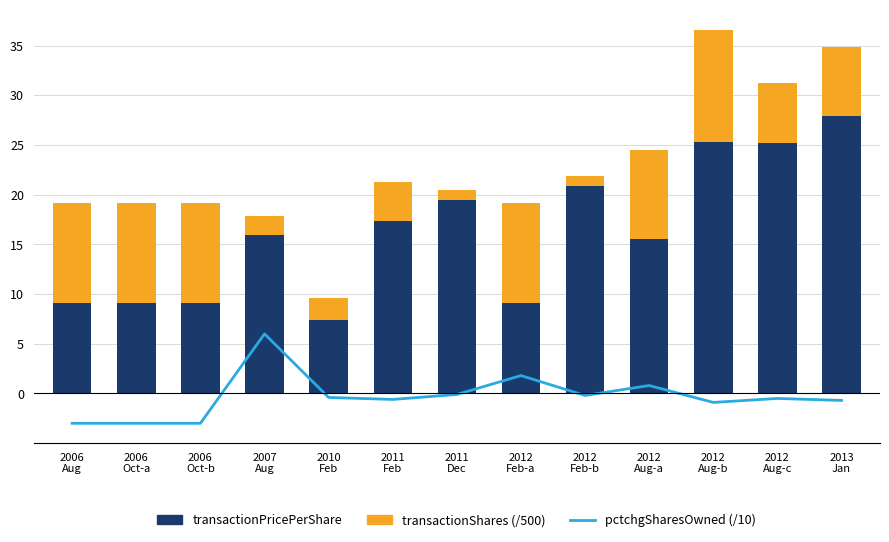

How many data points in transactionShares (/500) are above 7?

7